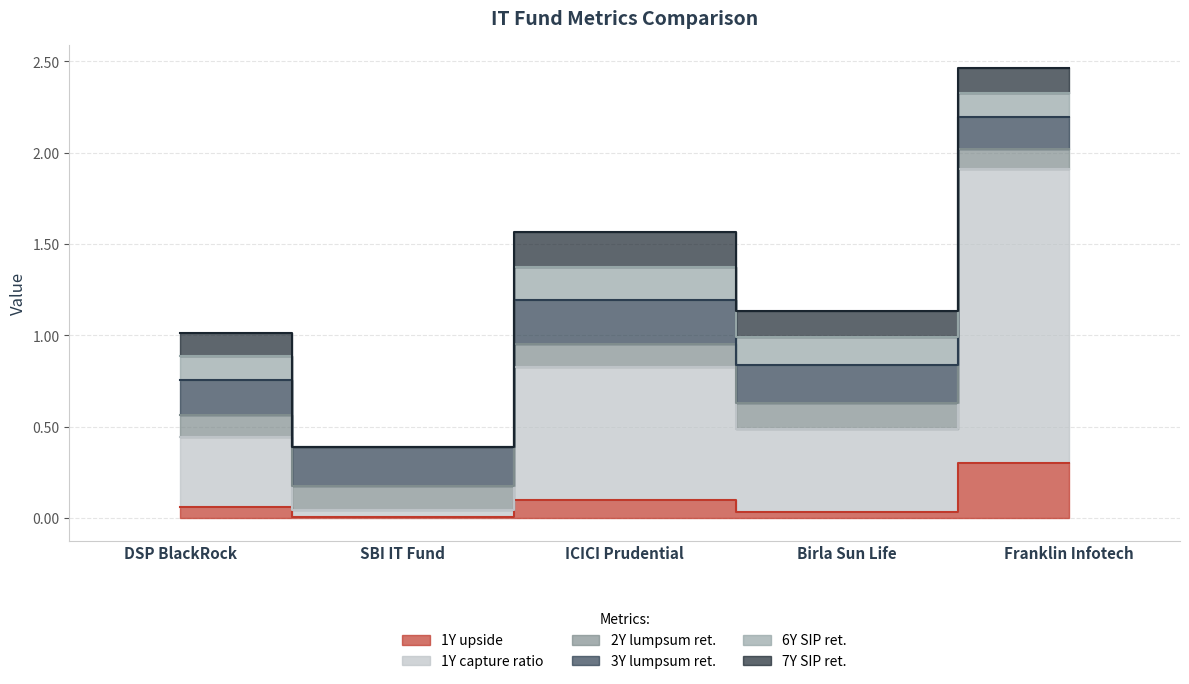

How many series are shown in this chart?

6